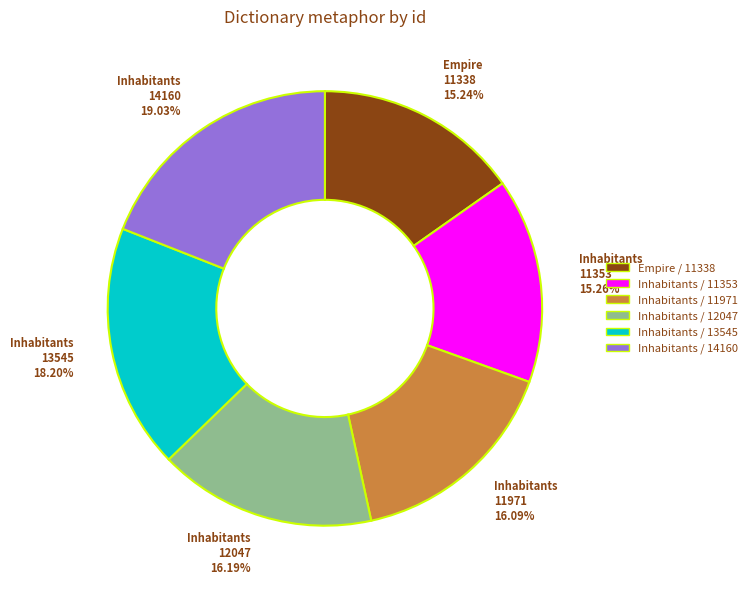

How many slices are in this pie chart?

6